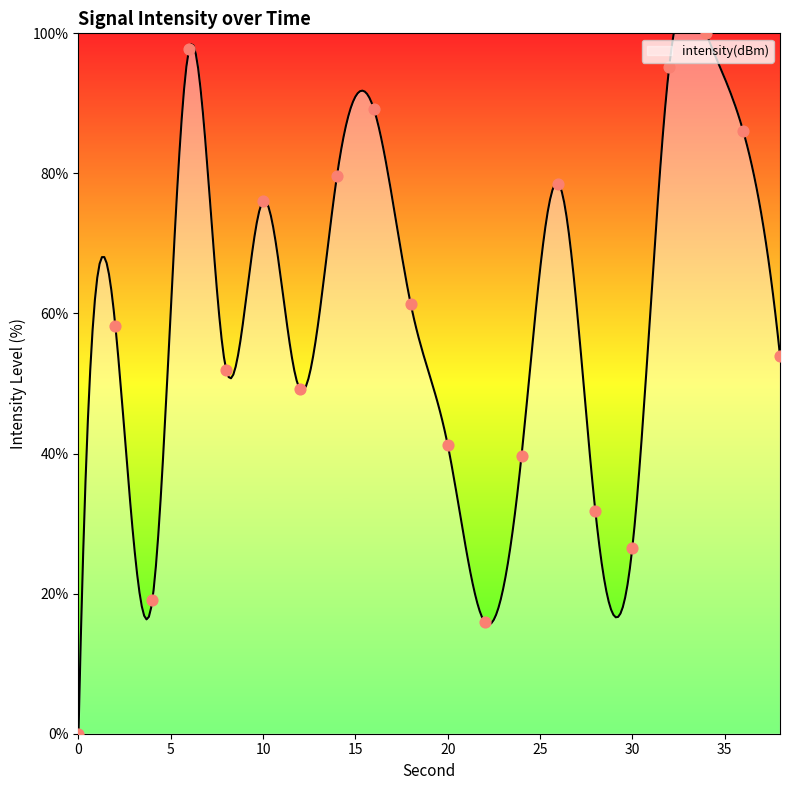

What is the change in value from 12 to 14?

+30.4